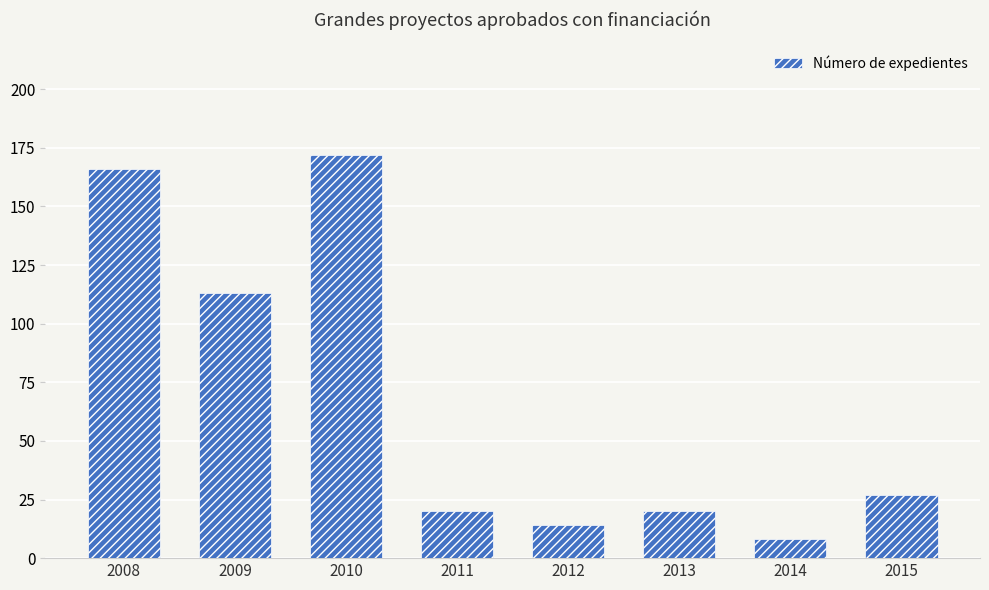

Which label corresponds to the smallest value in the chart?

2014